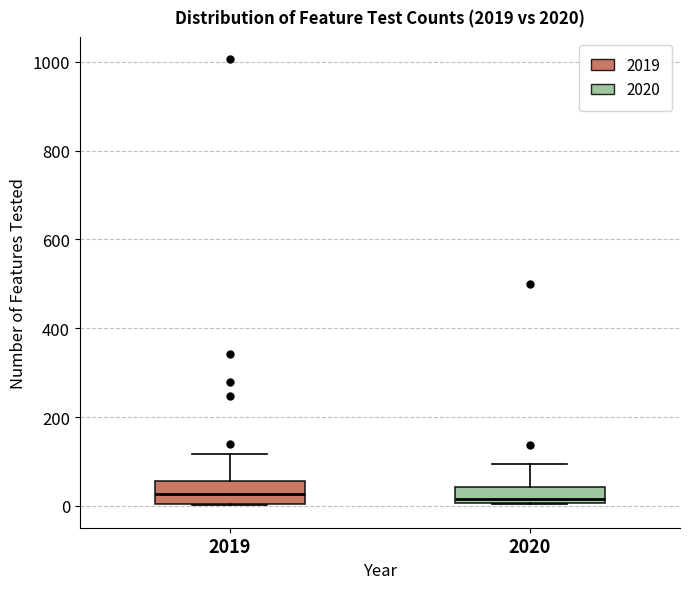

Reading left to right, transcribe this box plot: for each box, give where its median line is, the range the box spans, and where its two whiskers end, as read against the y-axis. The values are not printed on the chart, so give them approximately, as read against the axis.

2019: median 20, box 0 to 60, whiskers 0 to 120
2020: median 20, box 0 to 40, whiskers 0 to 100